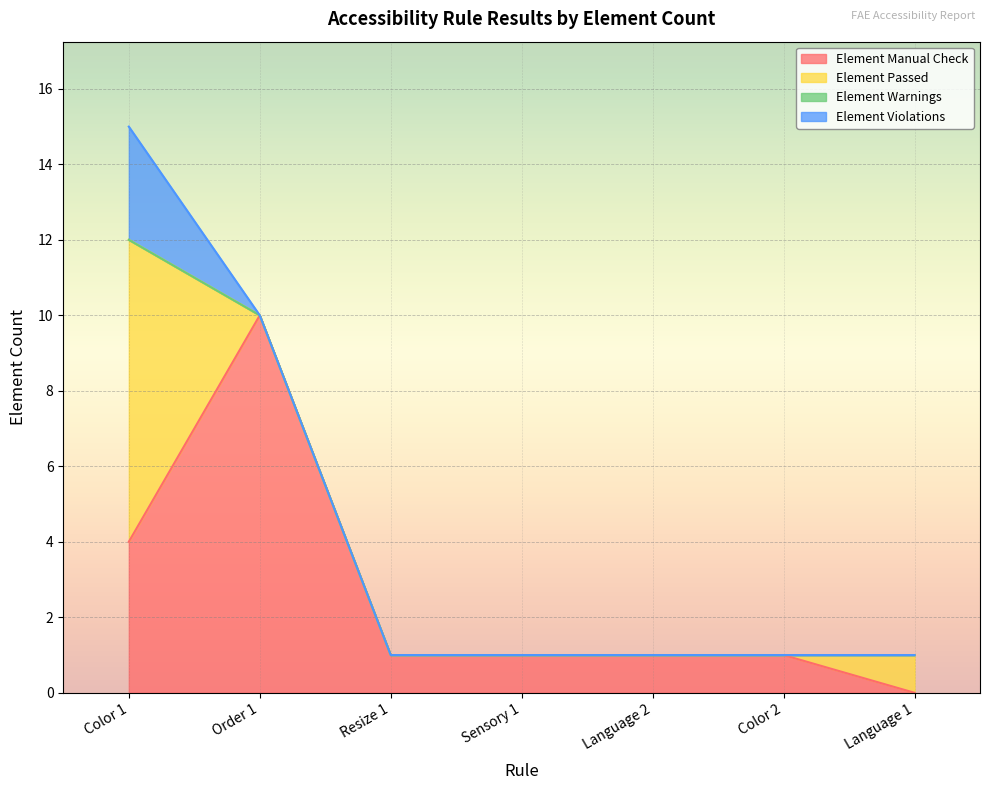

What is the maximum value shown in the chart?

10